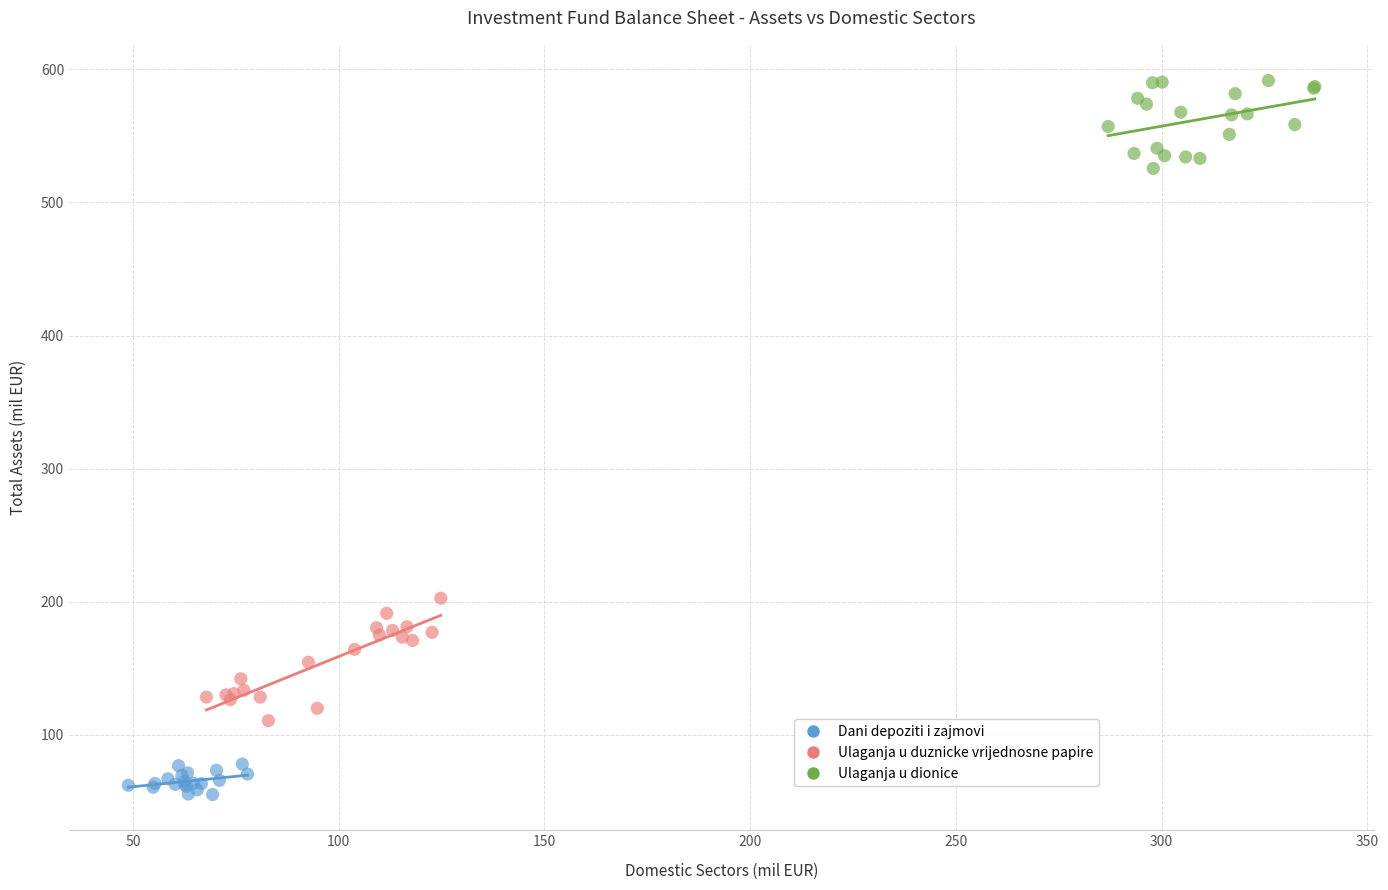

Which series contains the highest Y value?

Ulaganja u dionice